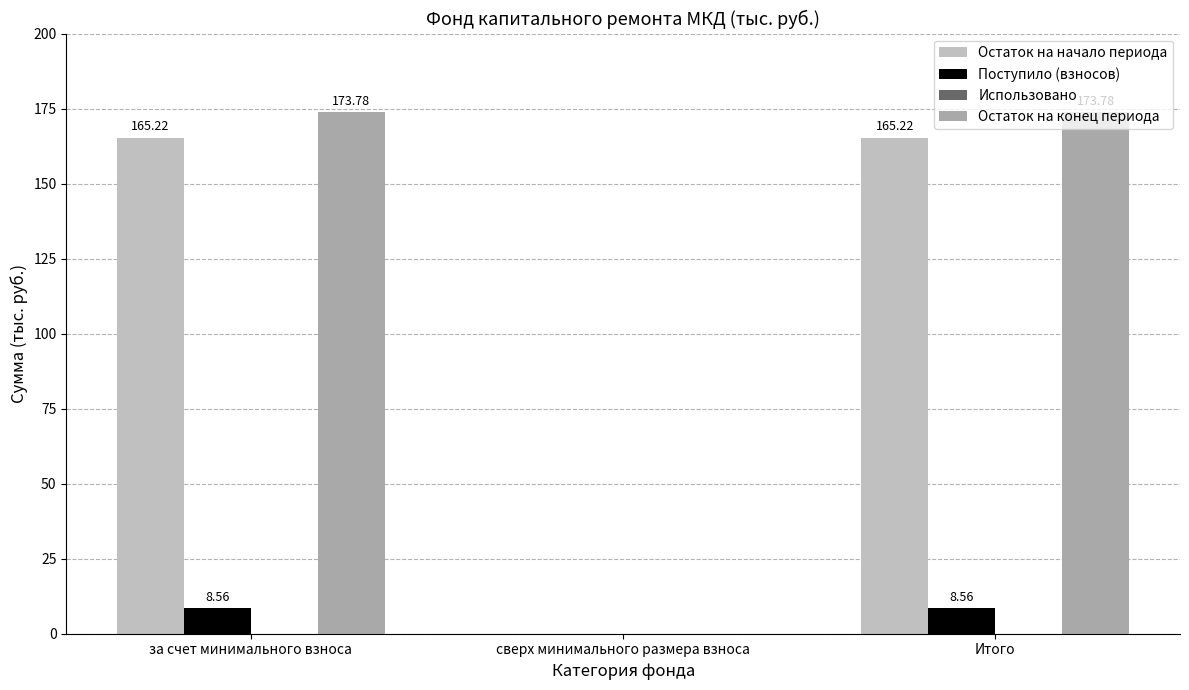

Are the bars grouped side by side (vs. stacked)?

Yes